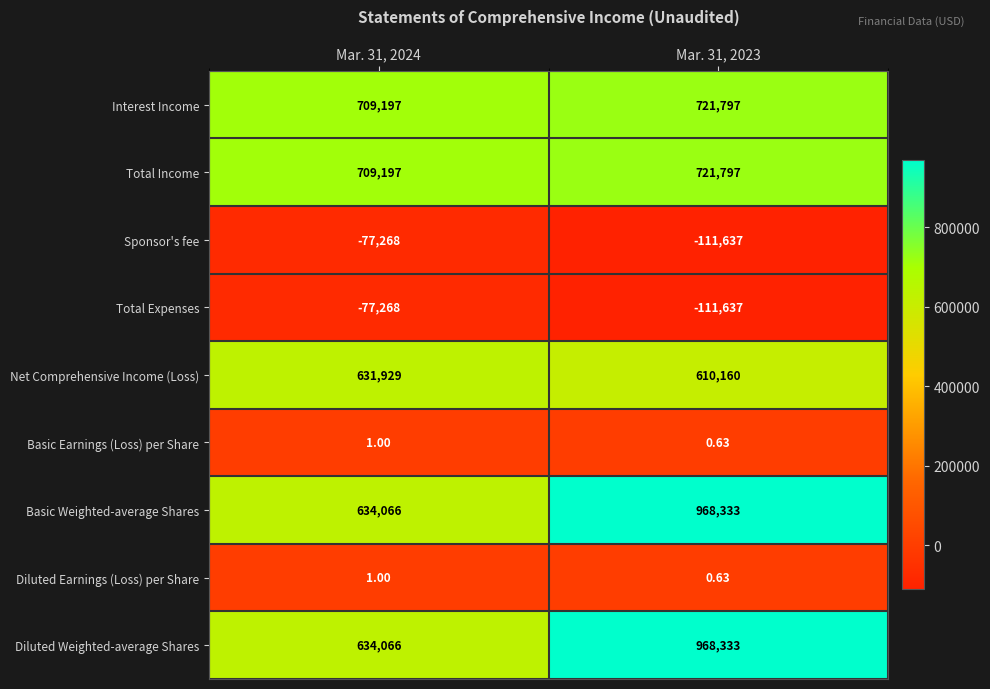

Is the value of Basic Earnings (Loss) per Share at Mar. 31, 2023 greater than the value of Diluted Weighted-average Shares at Mar. 31, 2024?

No